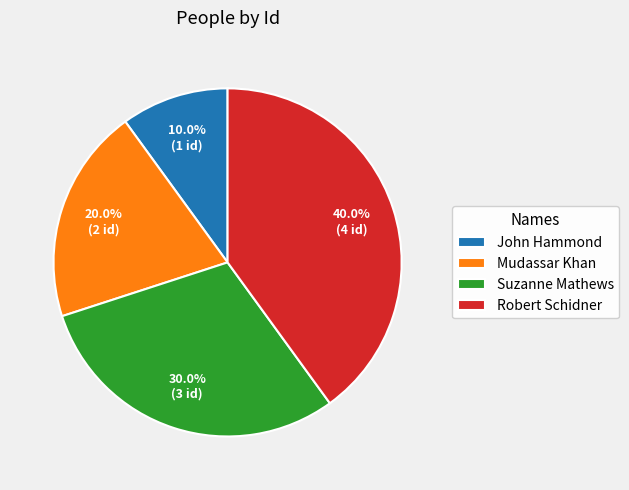

Is there a majority slice in this chart?

No